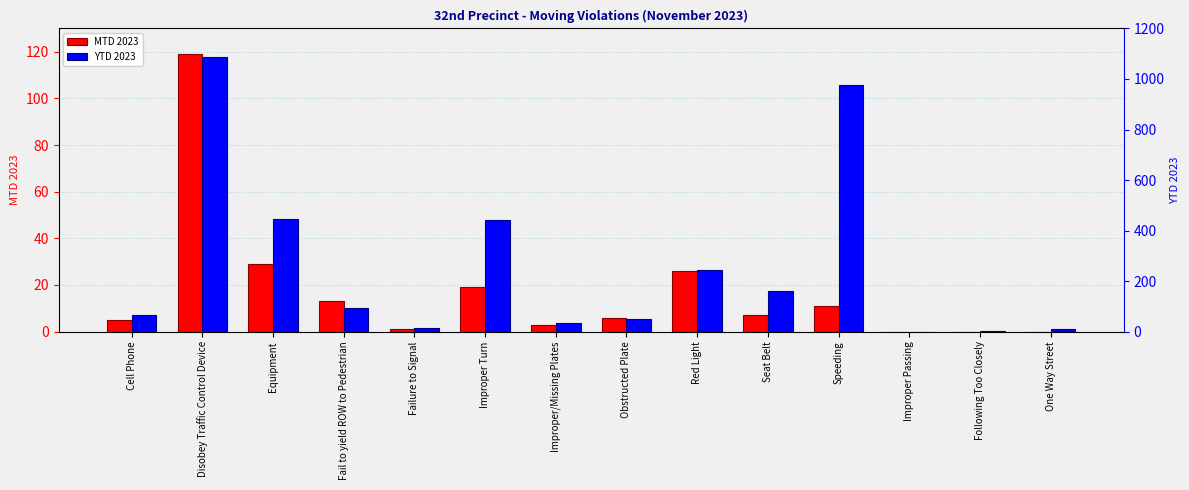

What is the difference between the MTD 2023 values at One Way Street and Speeding?

11